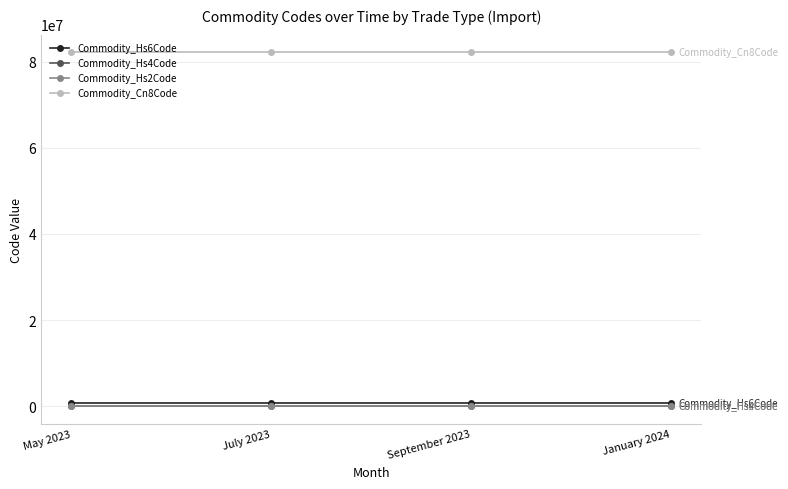

At how many categories does at least one series exceed 65416928?

4